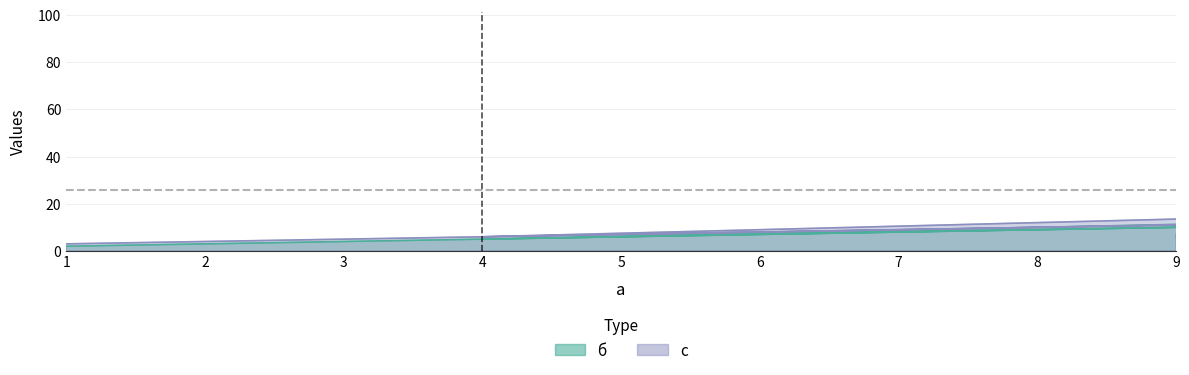

Between 9 and 4, which is larger?

9